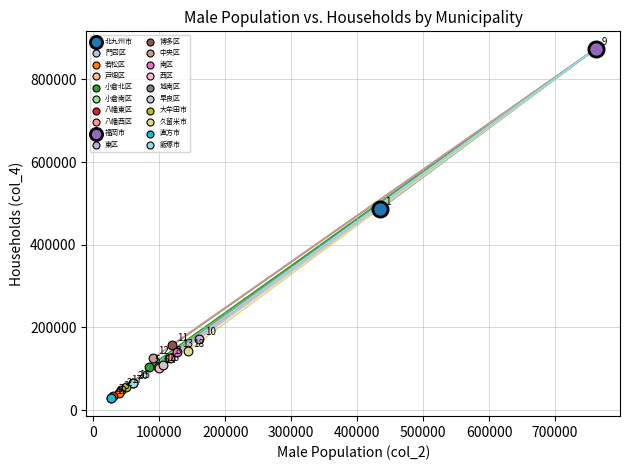

What are all the series names shown in the legend?

北九州市, 門司区, 若松区, 戸畑区, 小倉北区, 小倉南区, 八幡東区, 八幡西区, 福岡市, 東区, 博多区, 中央区, 南区, 西区, 城南区, 早良区, 大牟田市, 久留米市, 直方市, 飯塚市